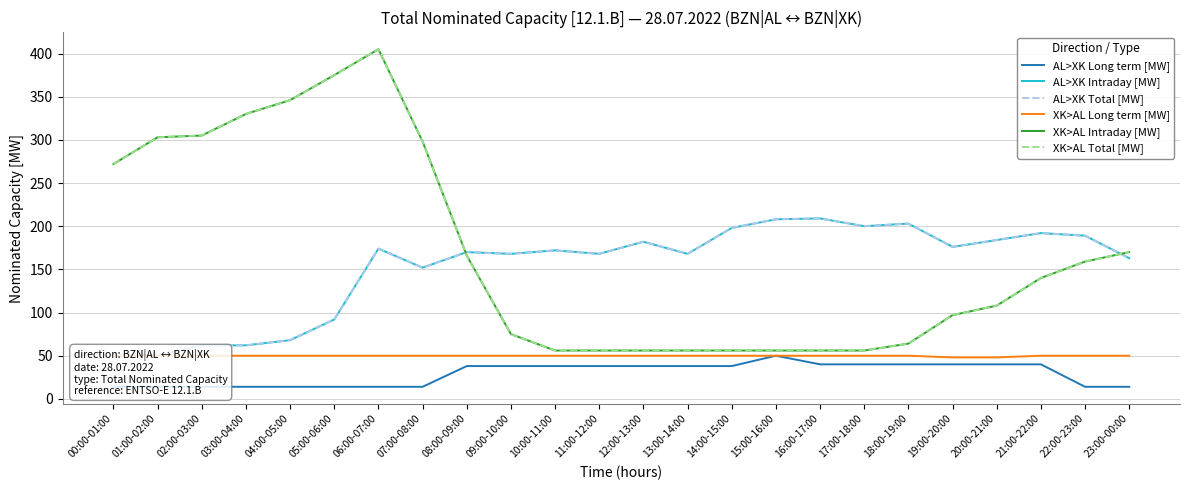

What is the difference between the highest and lowest values at 08:00-09:00?

132